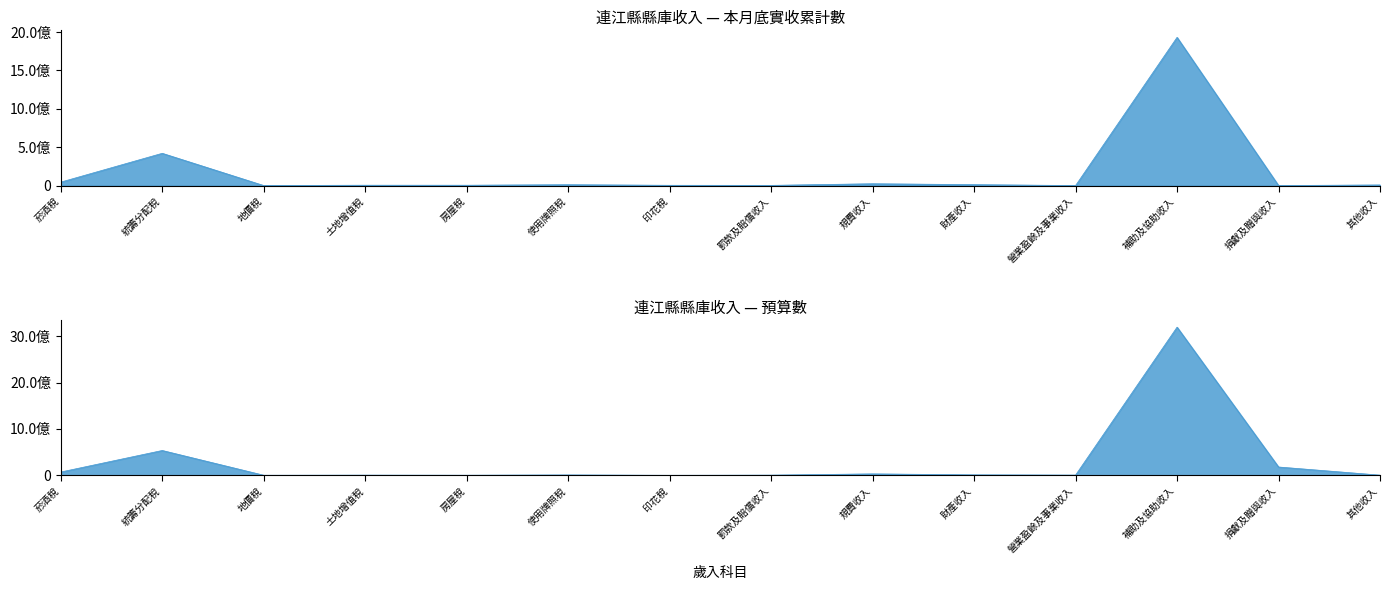

Which category has the lowest value in the 本月底實收累計數 series?

營業盈餘及事業收入